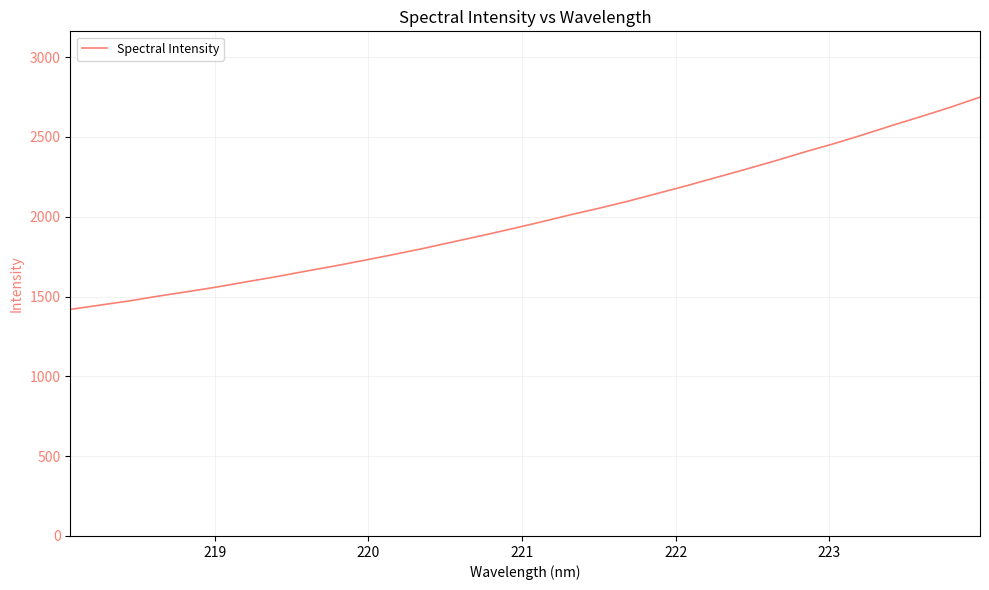

What is the difference between the maximum and minimum values?

1329.9